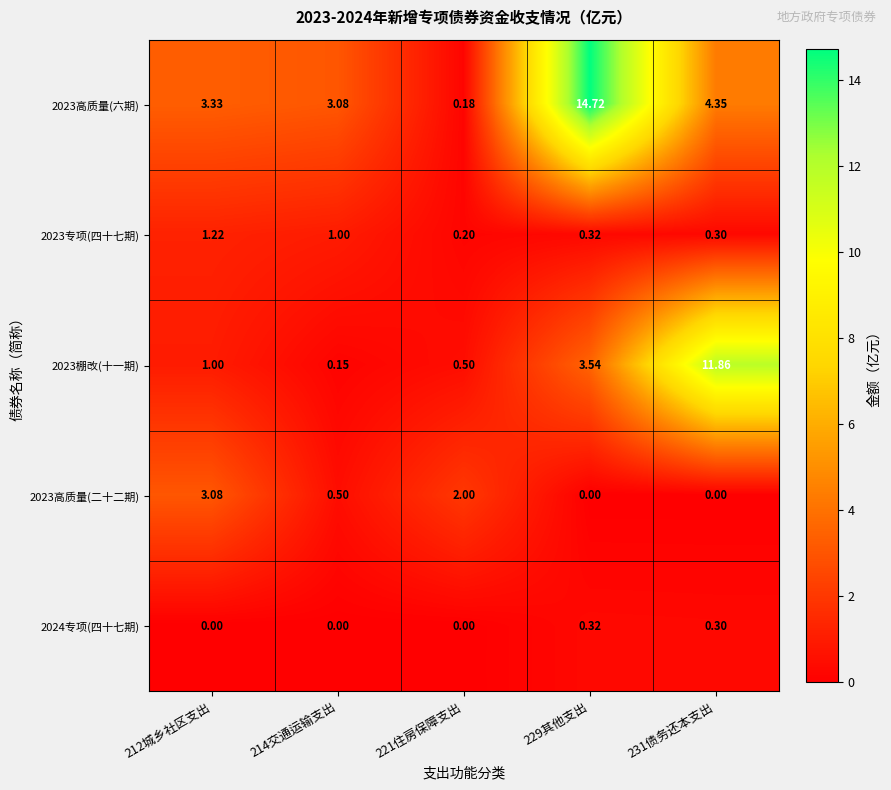

Is the value of 2023专项(四十七期) at 221住房保障支出 greater than the value of 2024专项(四十七期) at 229其他支出?

No